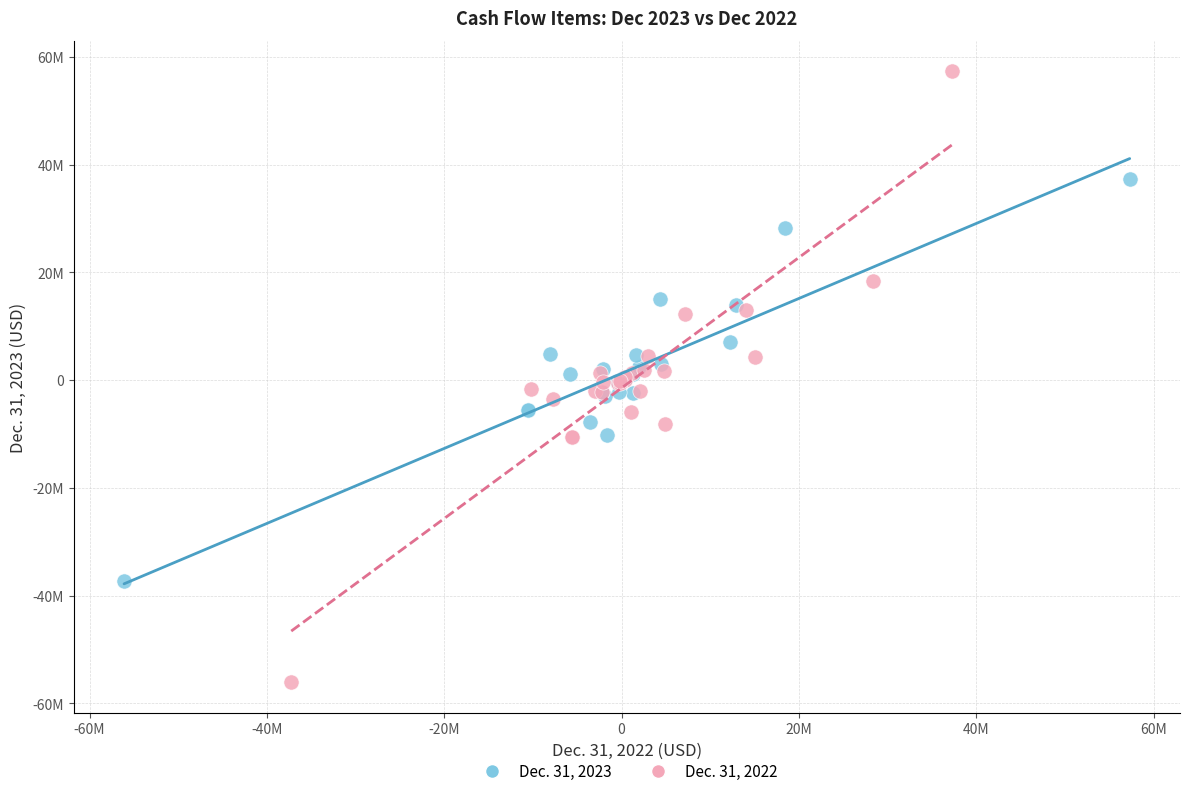

What are all the series names shown in the legend?

Dec. 31, 2023, Dec. 31, 2022